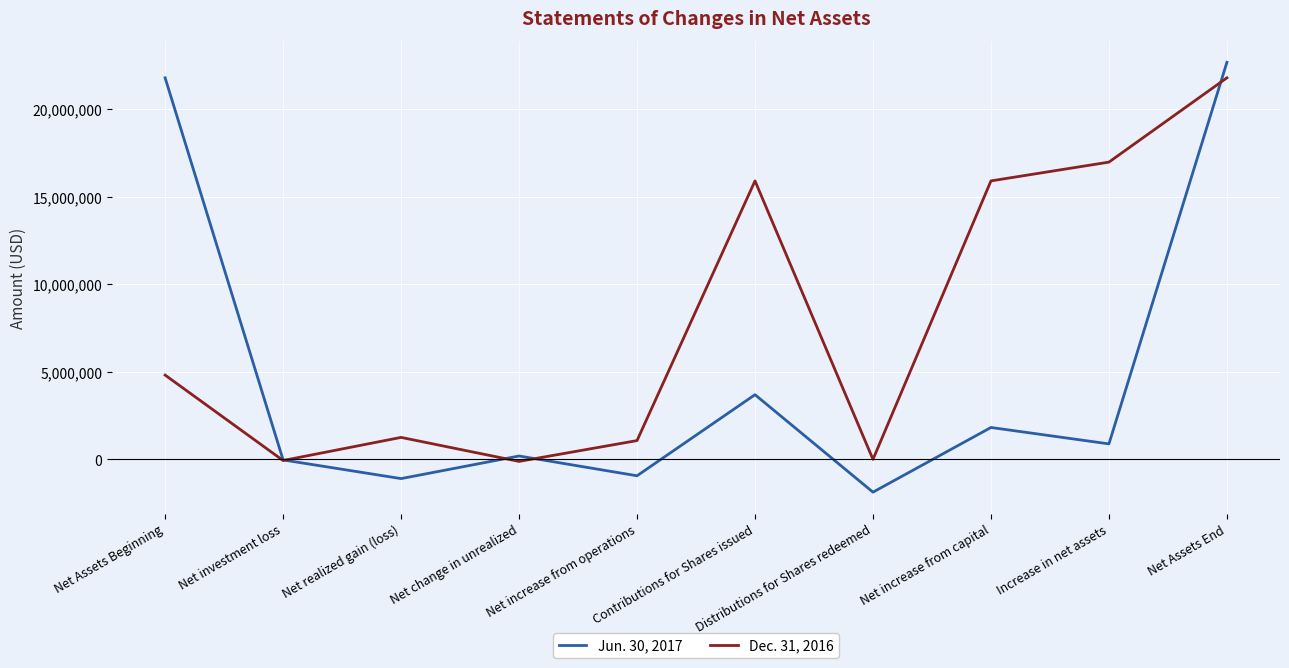

What is the highest value of the Jun. 30, 2017 series?

22691040